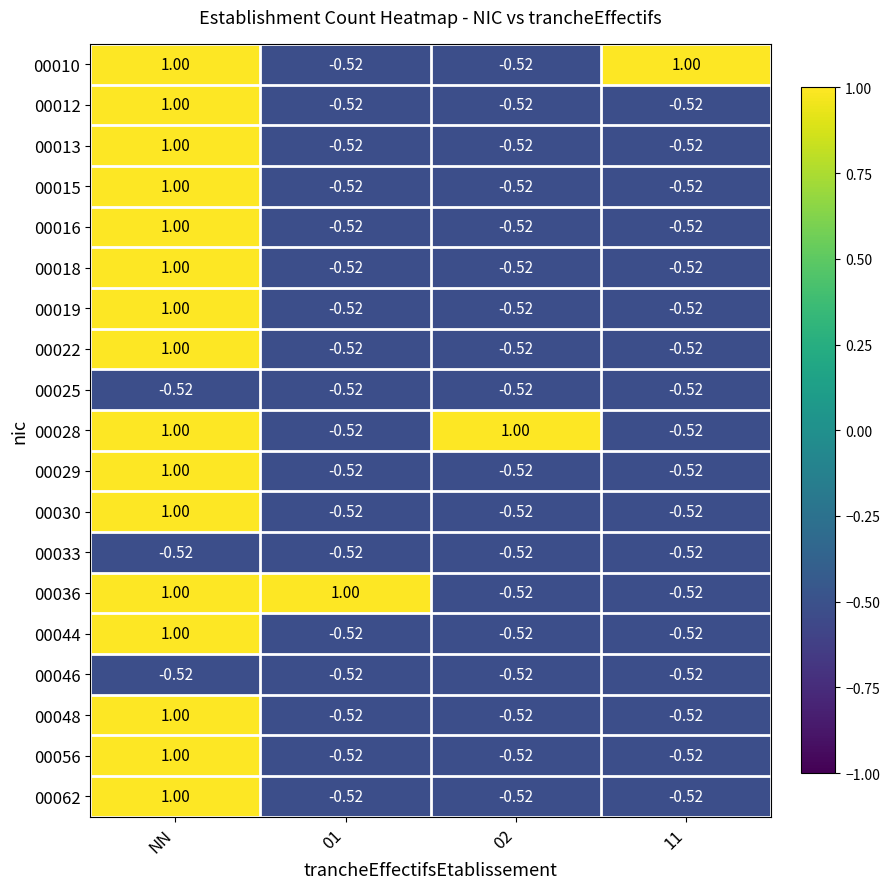

What is the spread (max minus min) of values at 01?

1.5